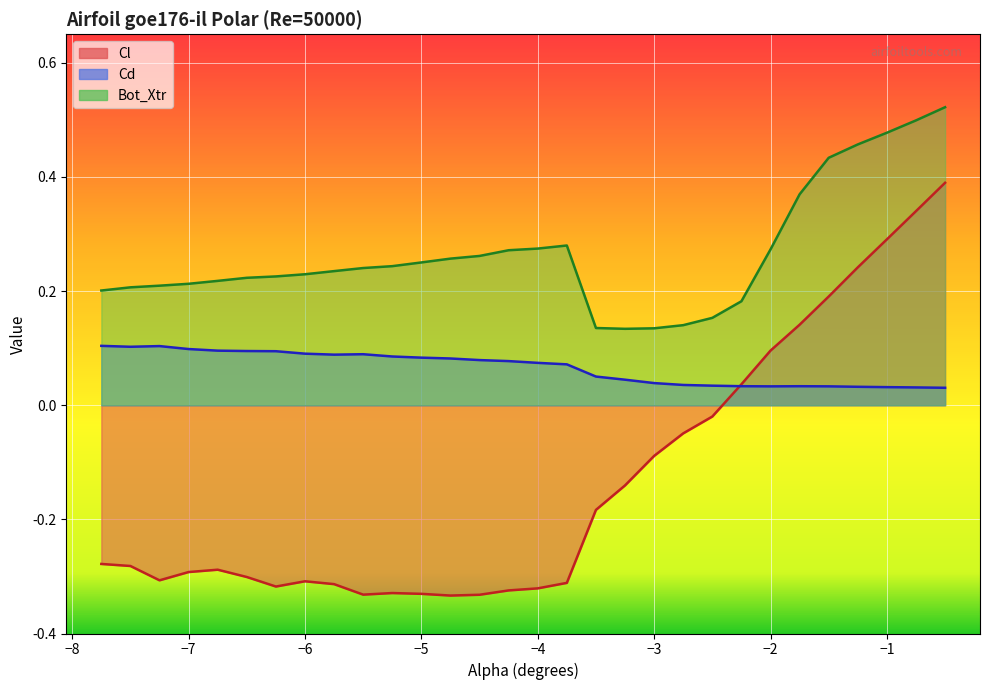

Which has a higher value, -3.5 or -2.5?

-2.5